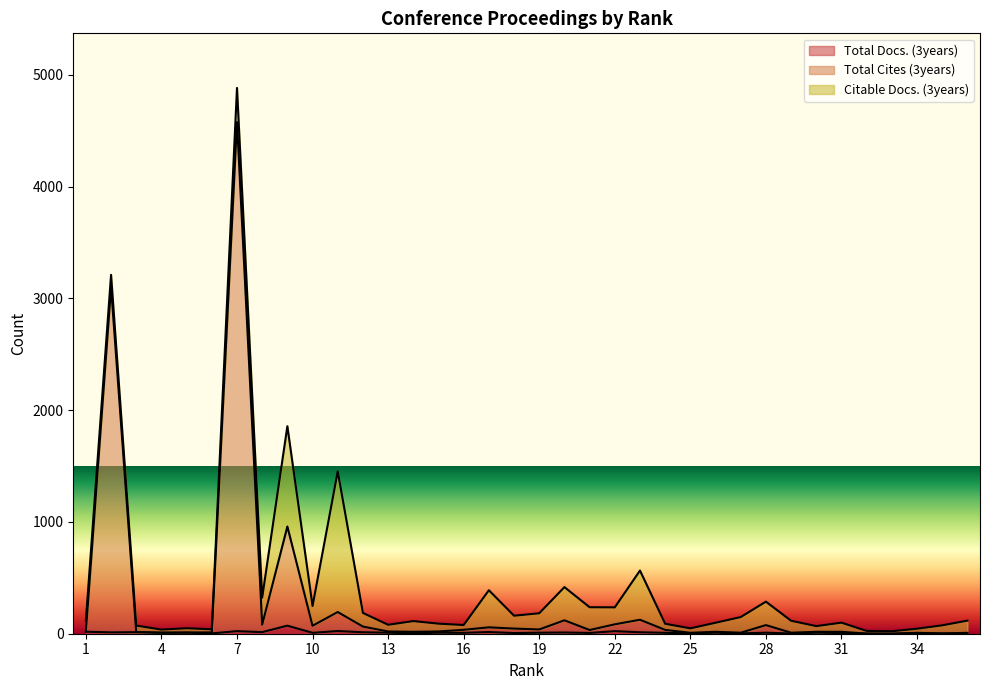

Is it true that Total Docs. (3years) equals 1 at 29?

False